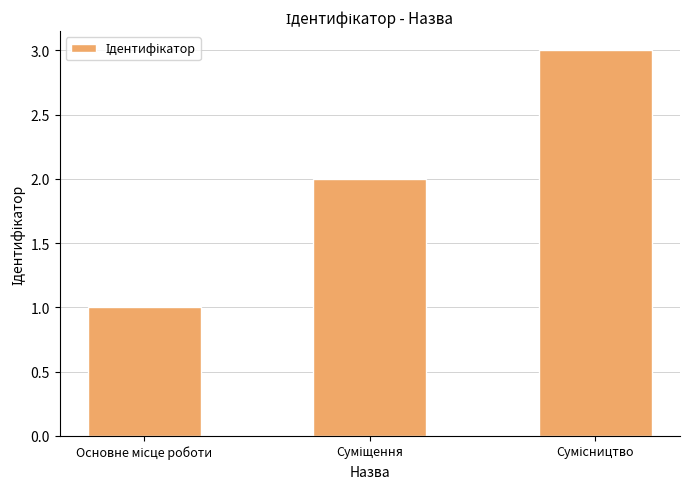

What is the sum of all values?

6